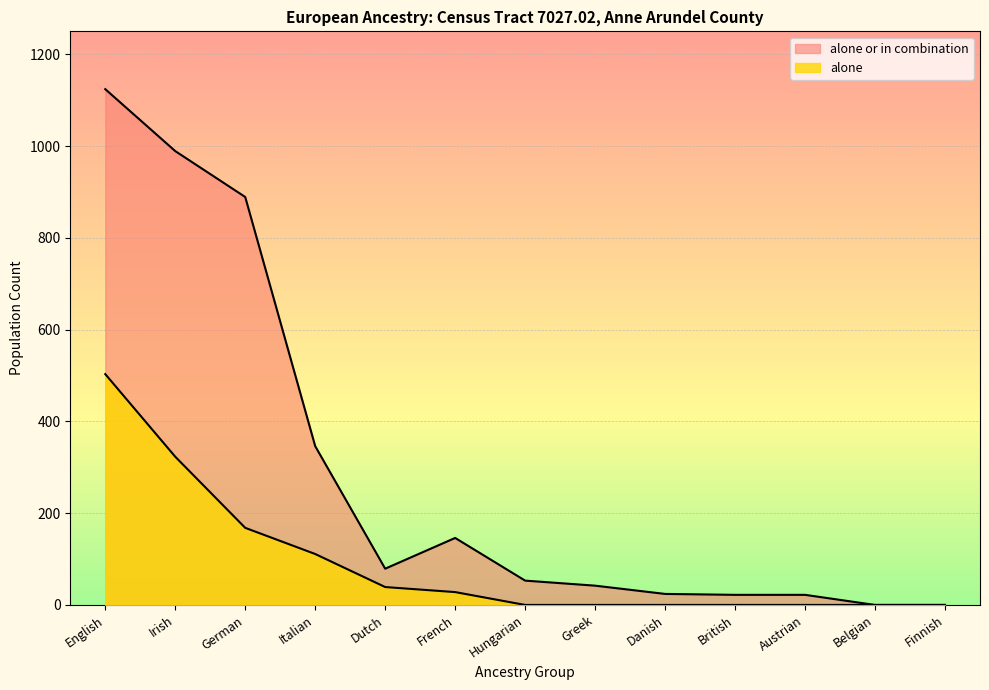

What is the sum of all alone values?

1172